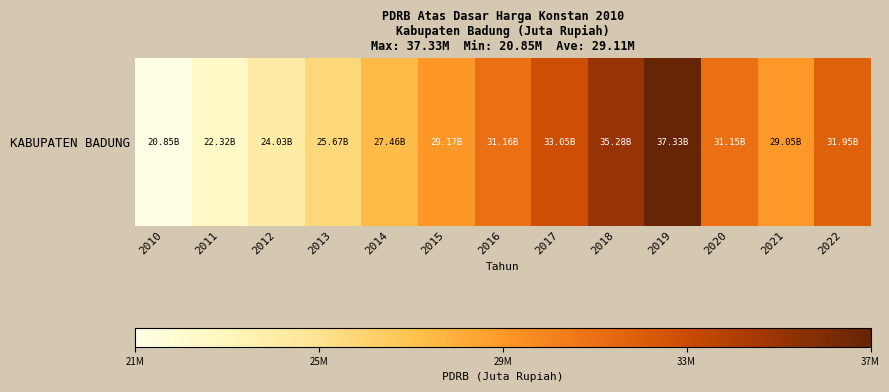

Count the number of values greater than 29170235.

7